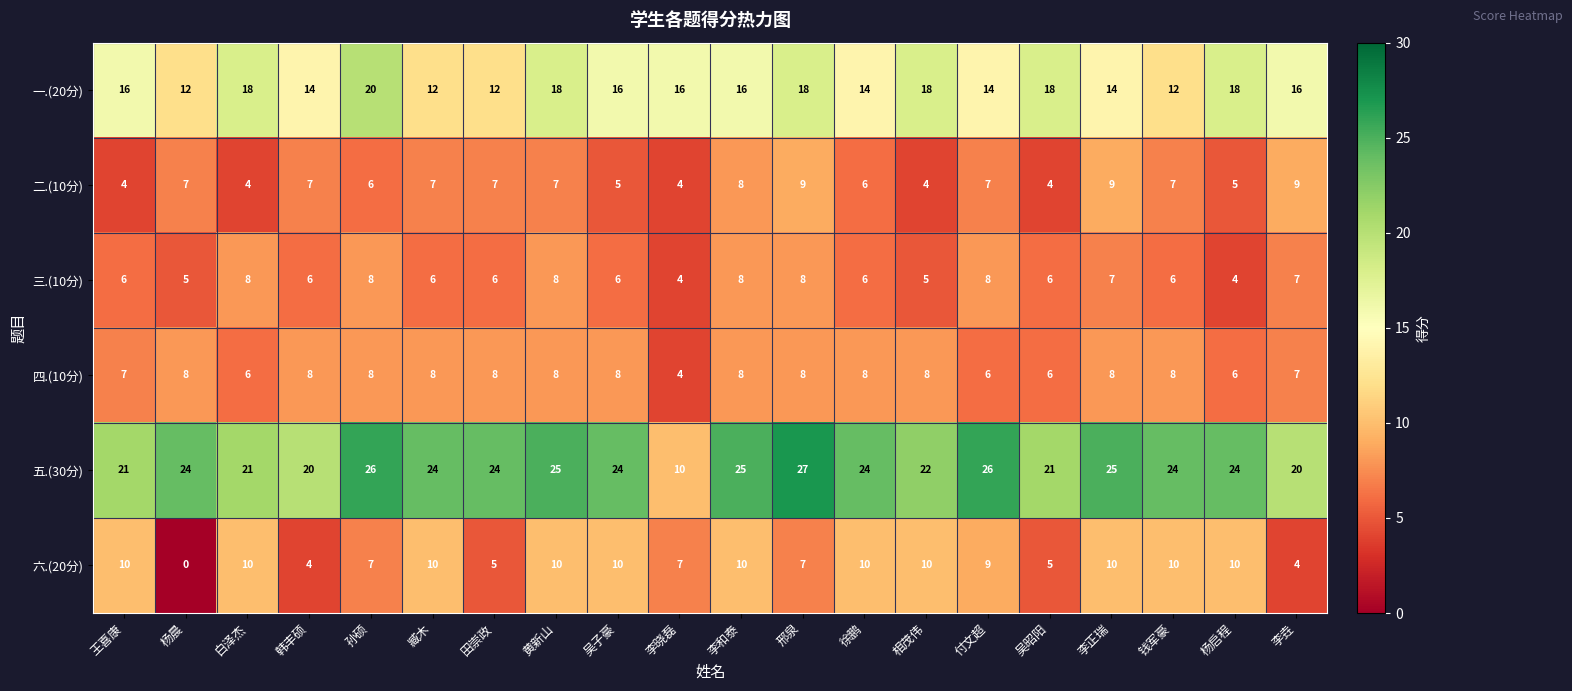

What is the highest value of the 五.(30分) series?

27